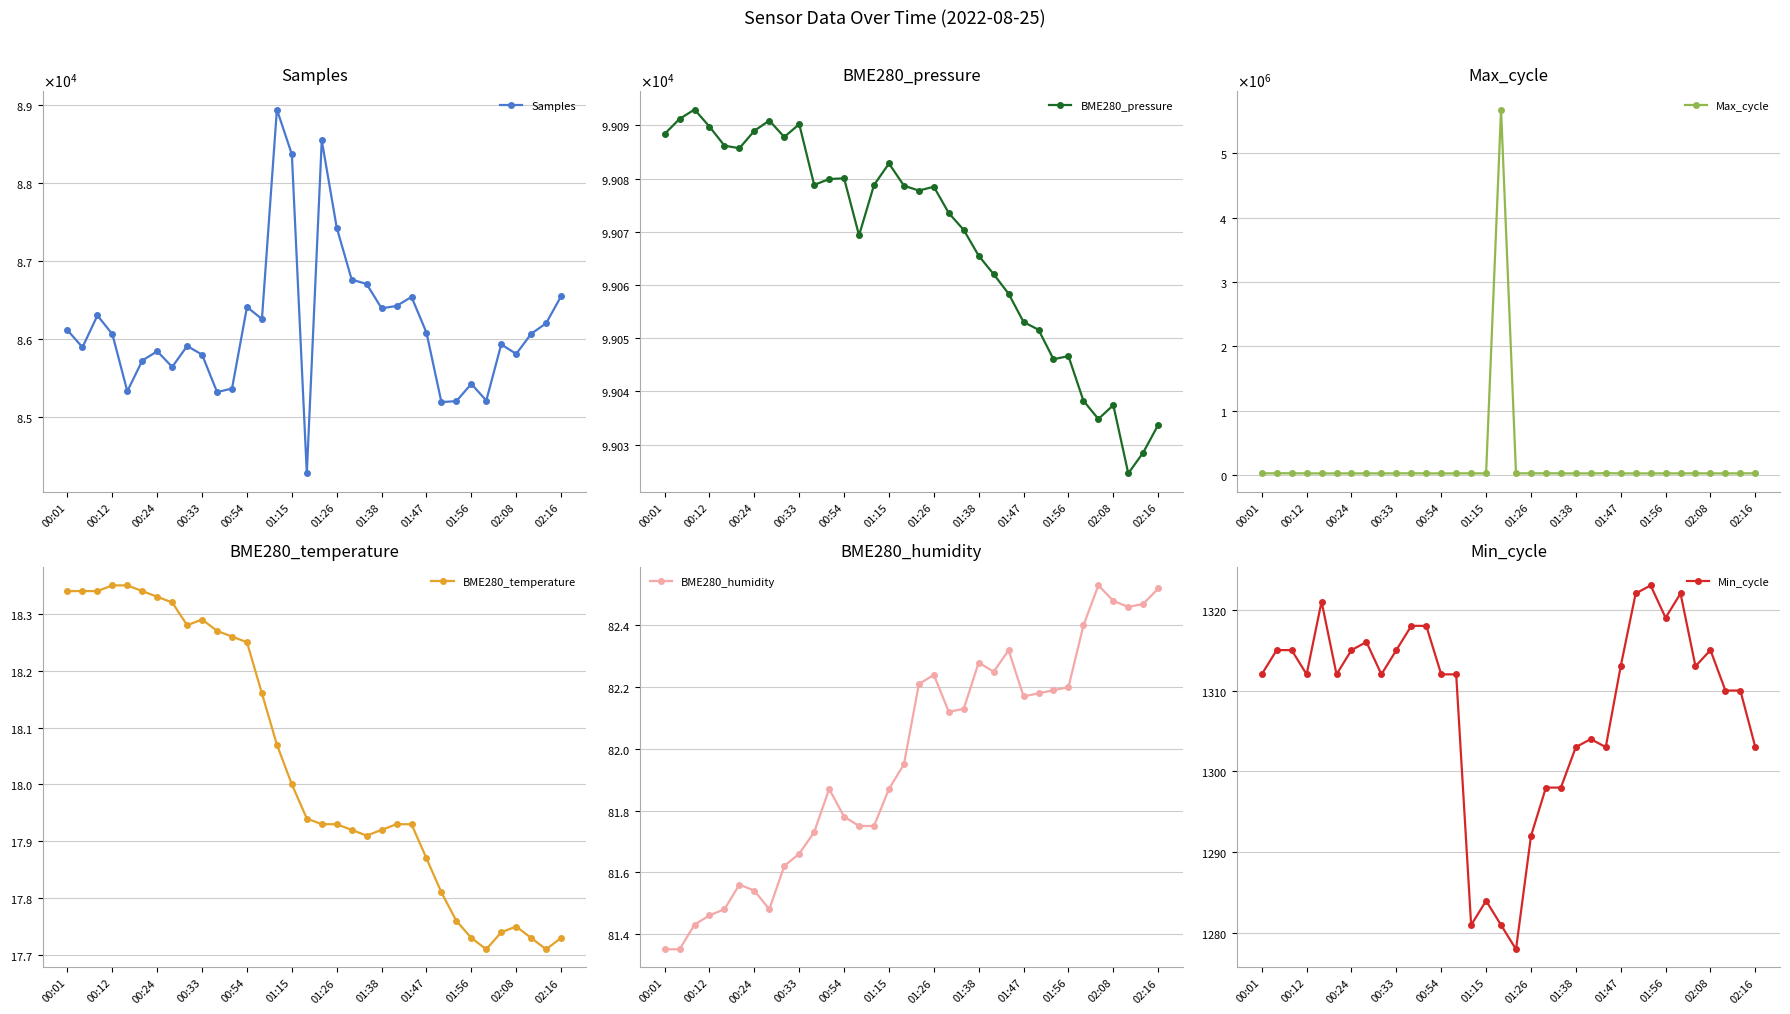

Does the chart have visible grid lines?

Yes